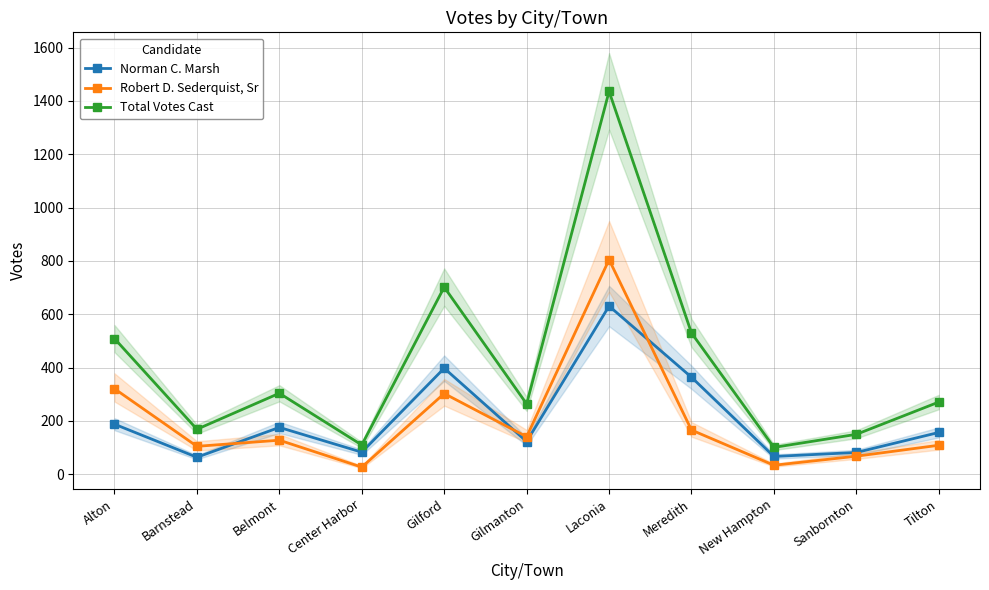

Where is Robert D. Sederquist, Sr nearest to the value 416?

Alton